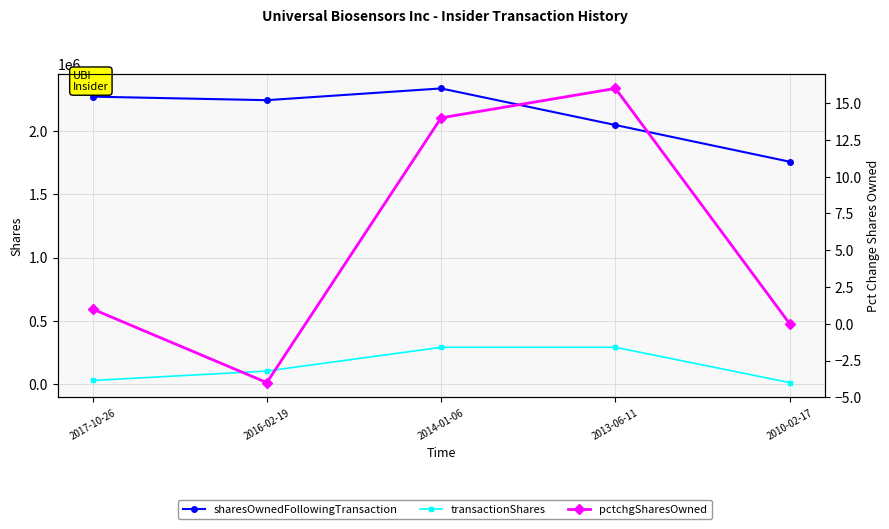

True or false: sharesOwnedFollowingTransaction and pctchgSharesOwned intersect in this chart.

False